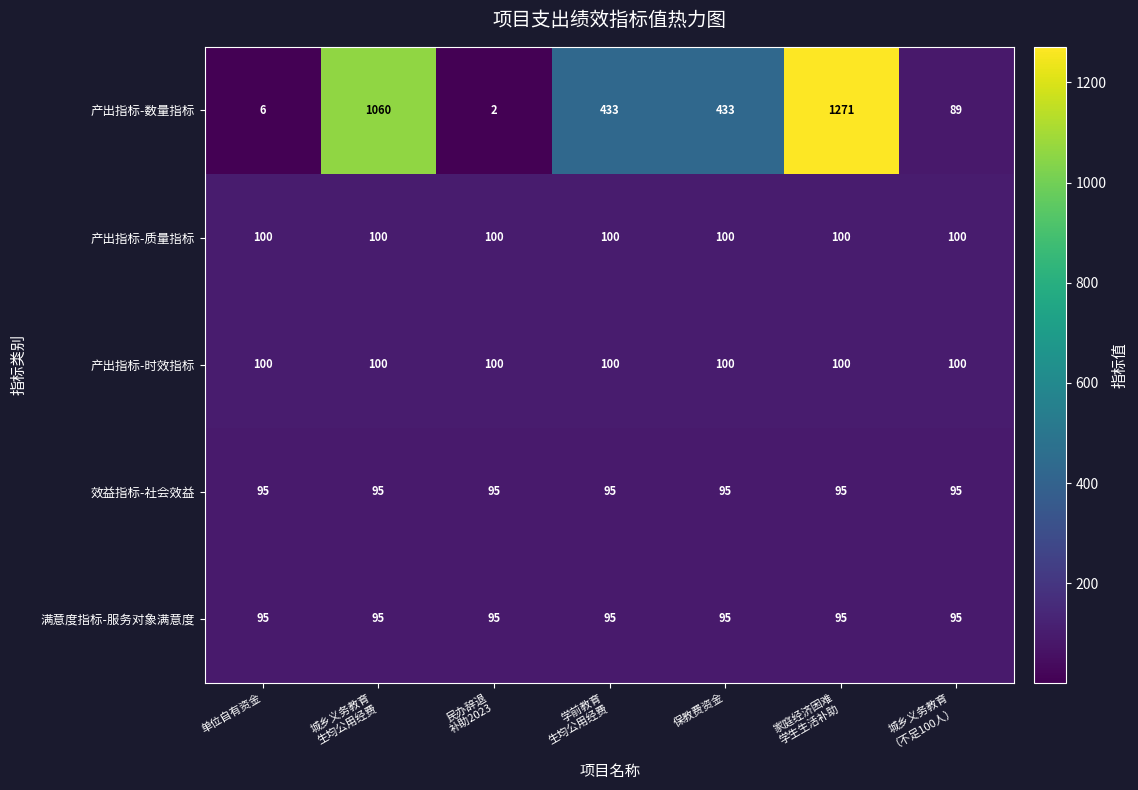

Which series has the largest total across all categories?

产出指标-数量指标